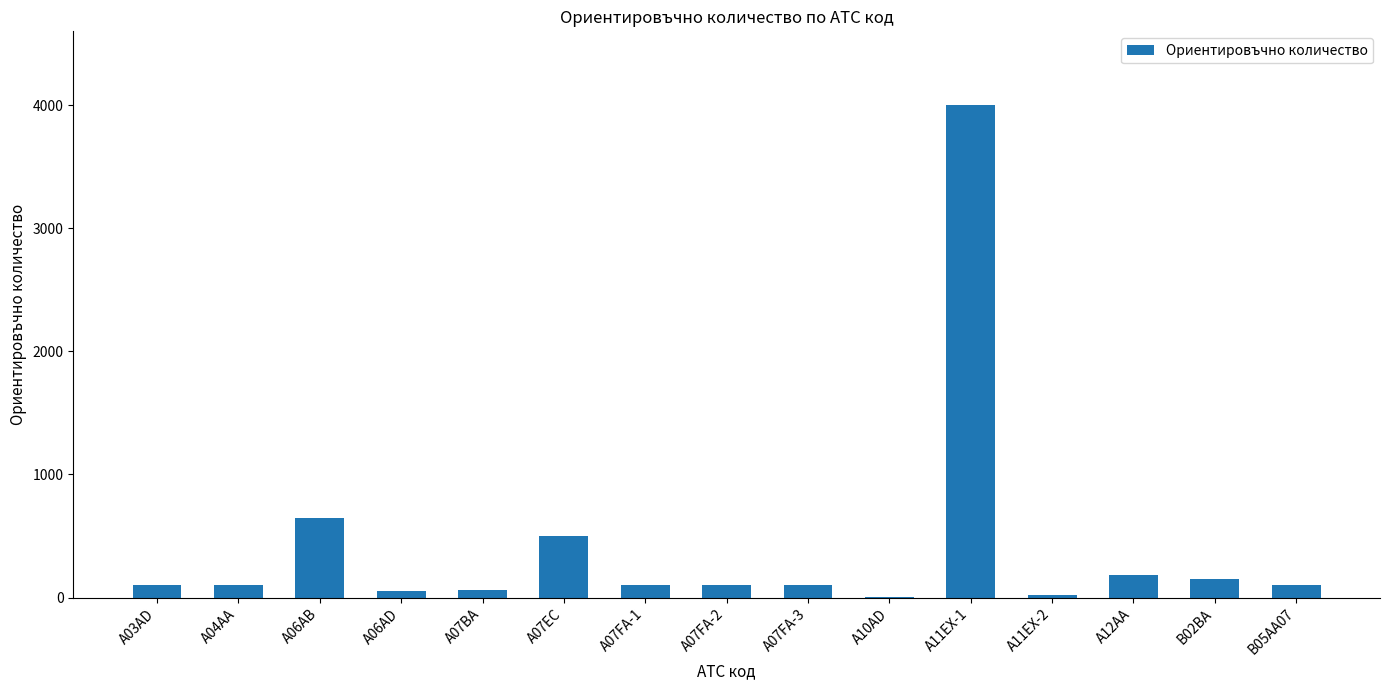

Are the bars grouped side by side (vs. stacked)?

No